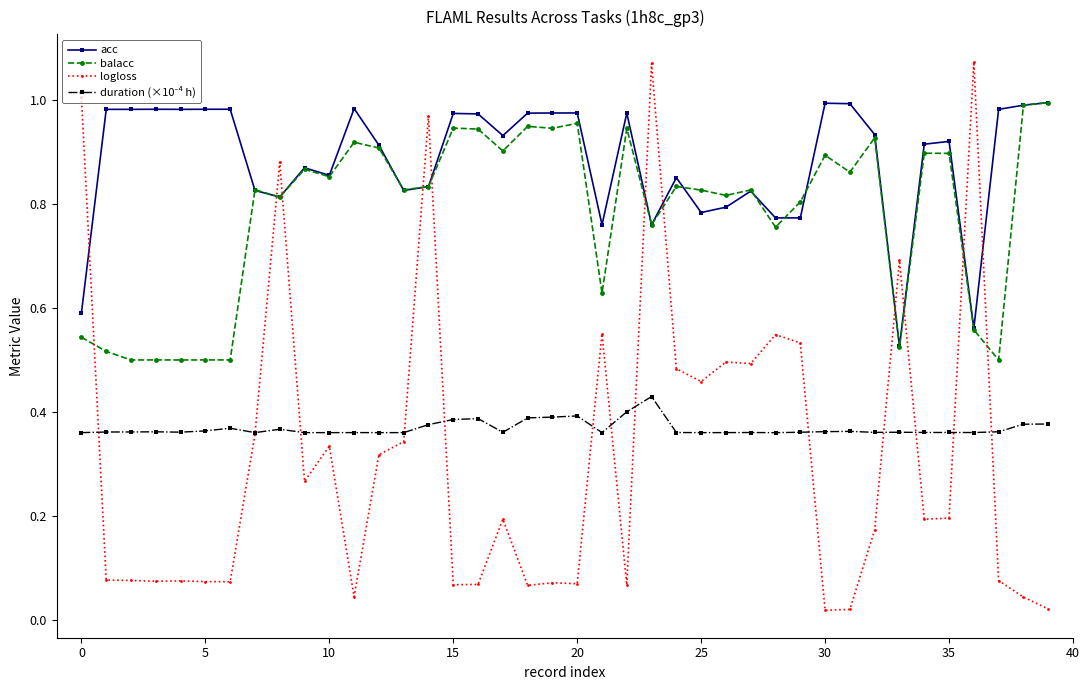

Which series has the largest total across all categories?

acc